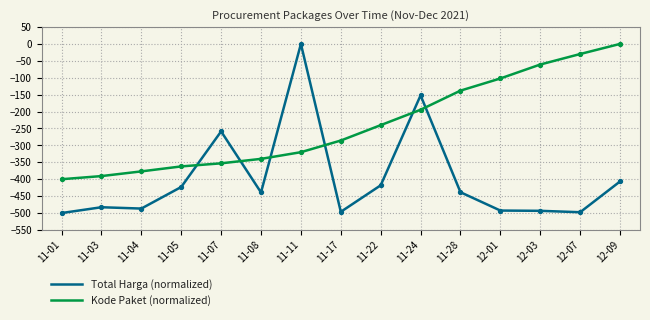

At which category is the sum across all series the highest?

11-11